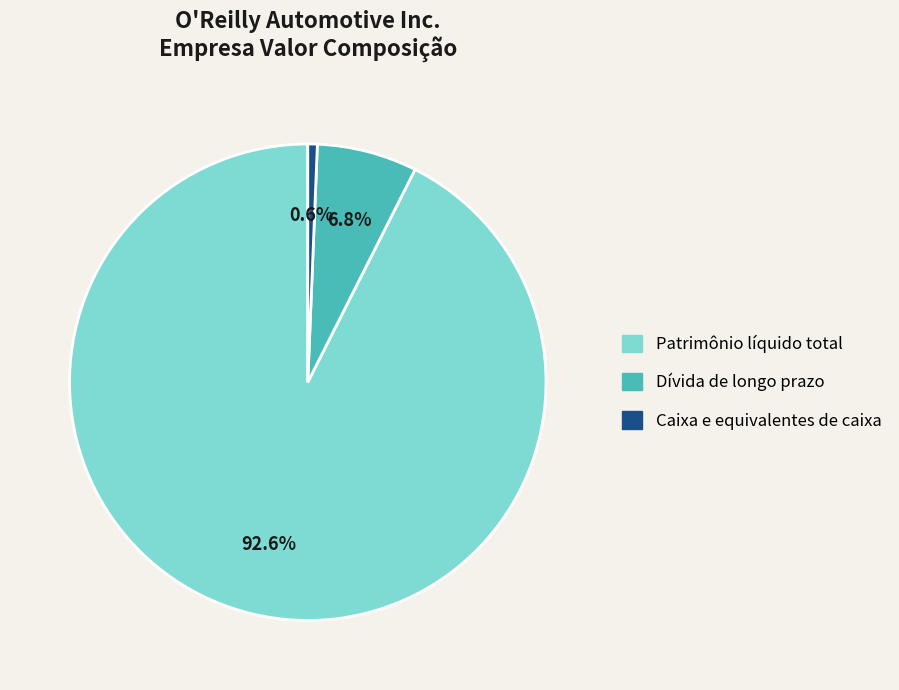

Does any single category account for the majority?

Yes